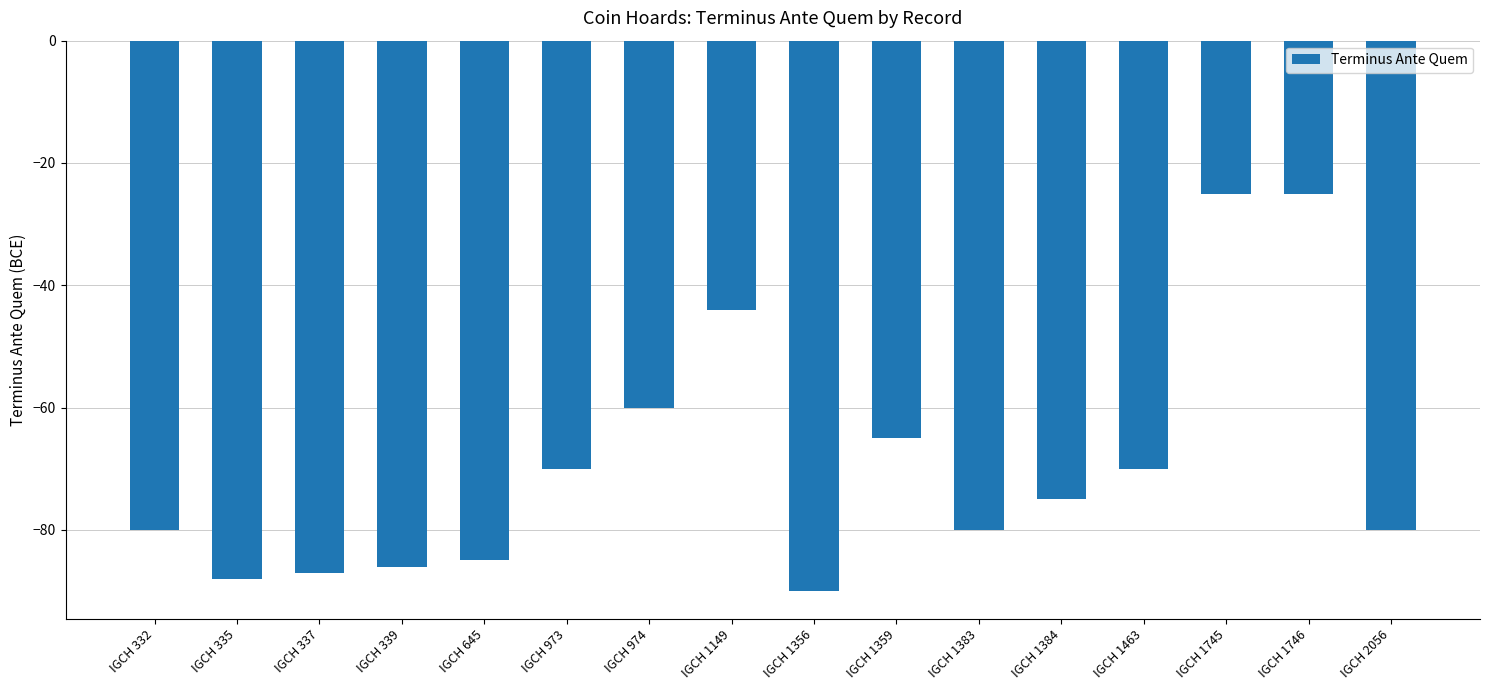

What is the greatest value displayed?

-25